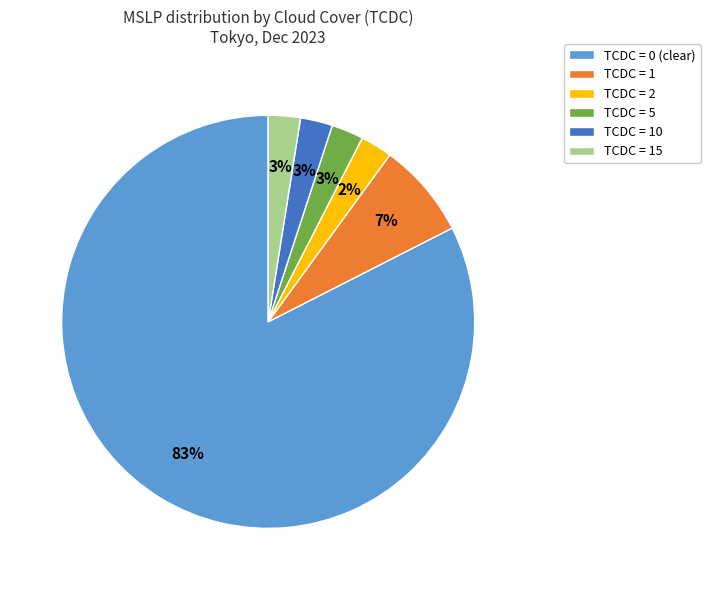

What is the largest slice in the pie chart?

TCDC = 0 (clear)